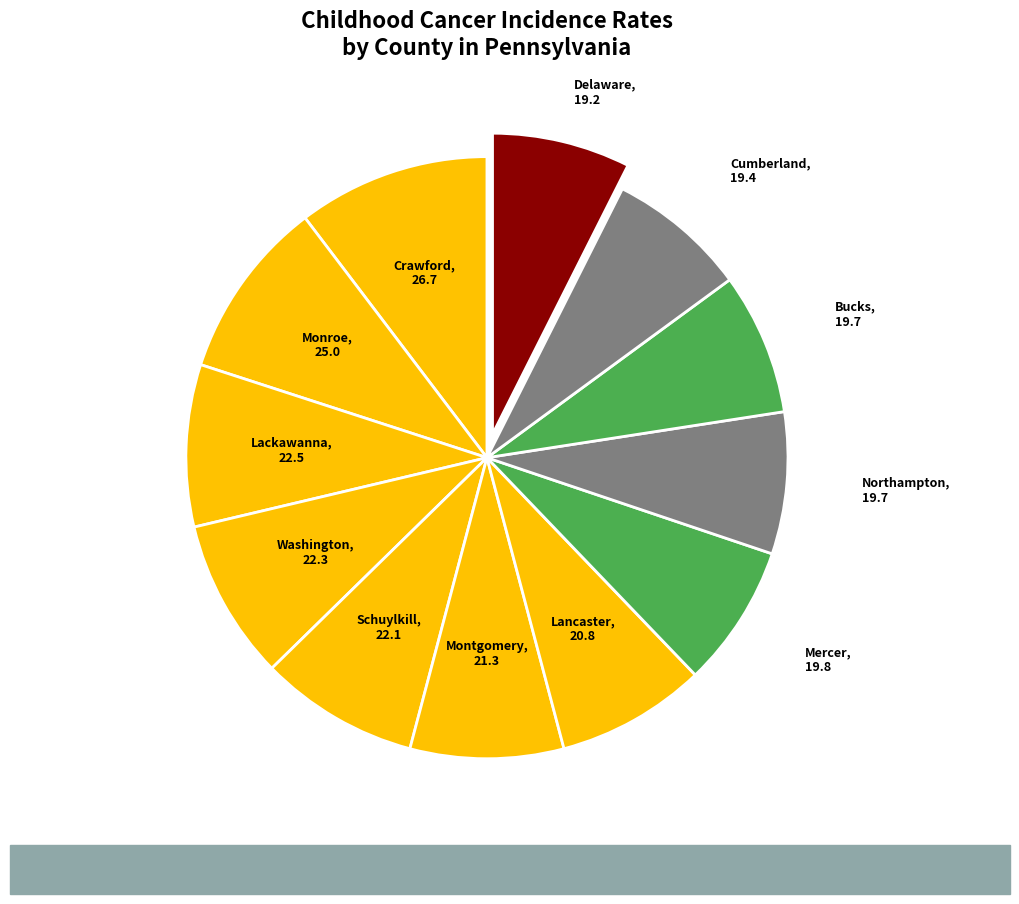

Which slice is the largest?

Crawford County